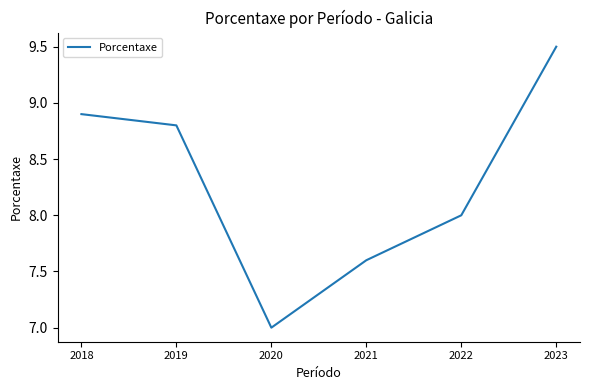

At which category does the chart reach its minimum across all series?

2020